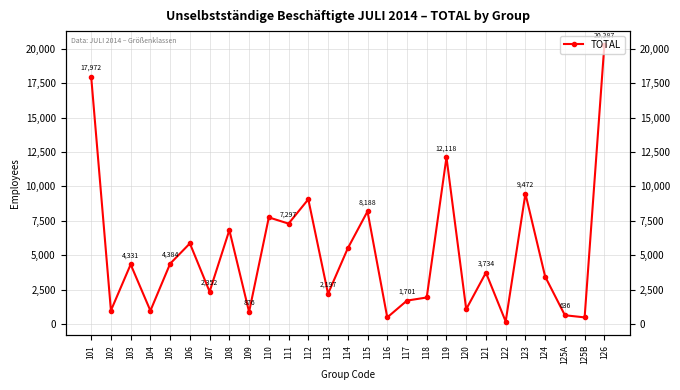

What is the value of the 16th point from the left?

478